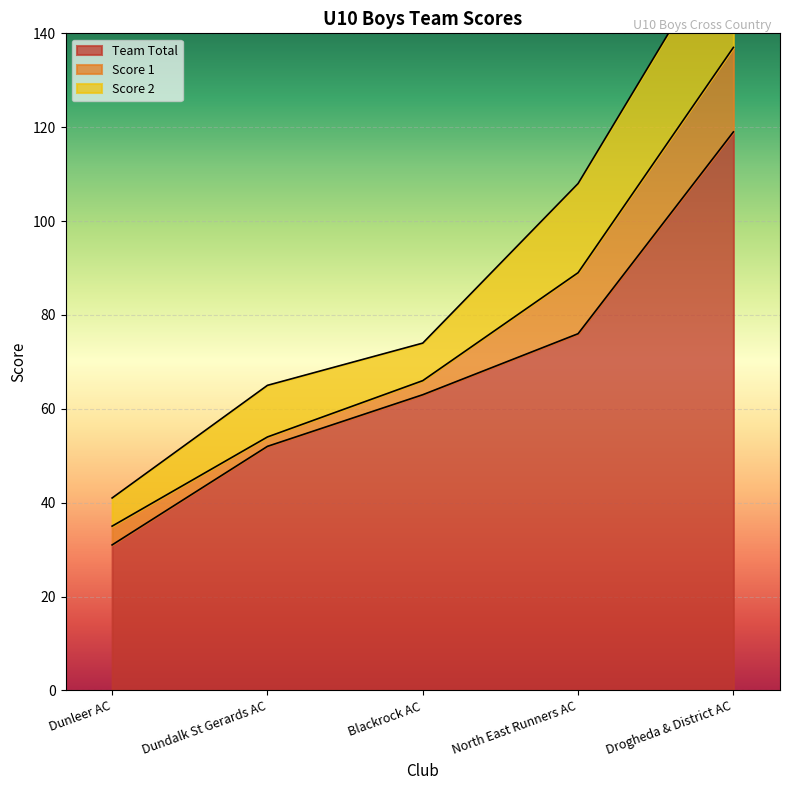

What is the total value across all series at Blackrock AC?

74